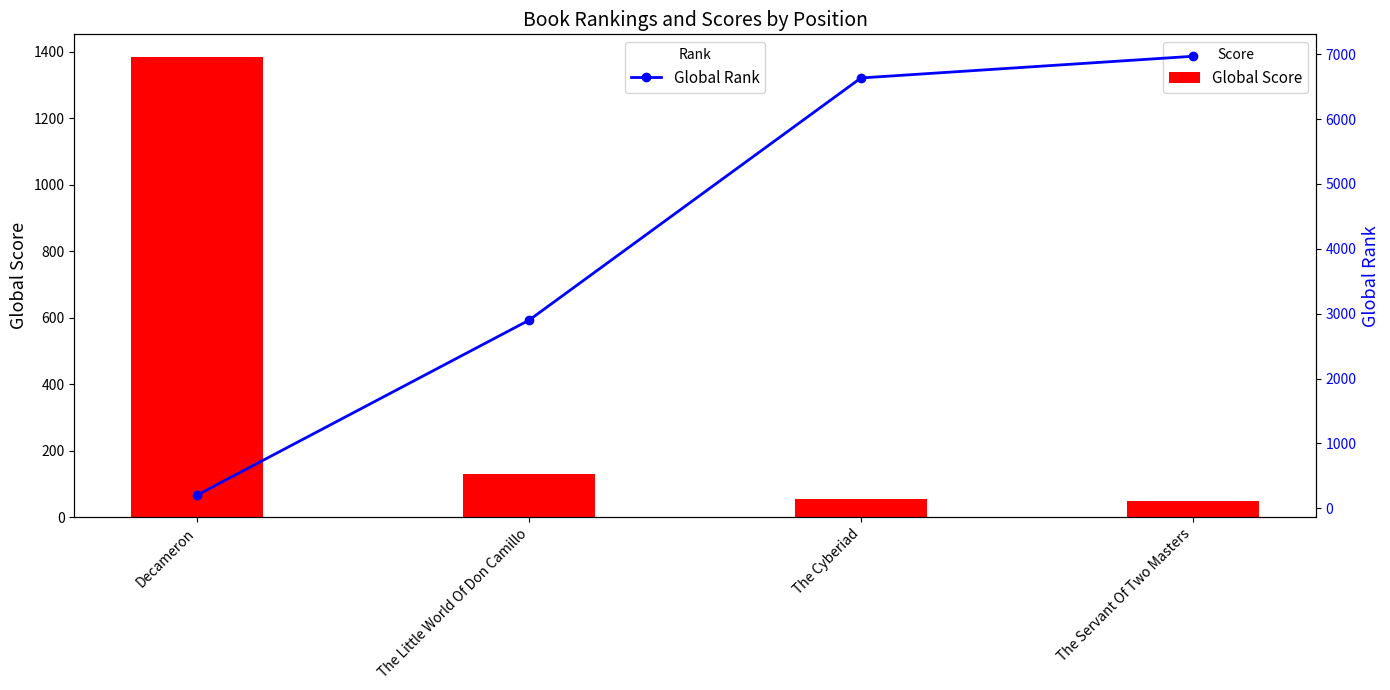

Is it true that Global Score equals 1804 at Decameron?

False